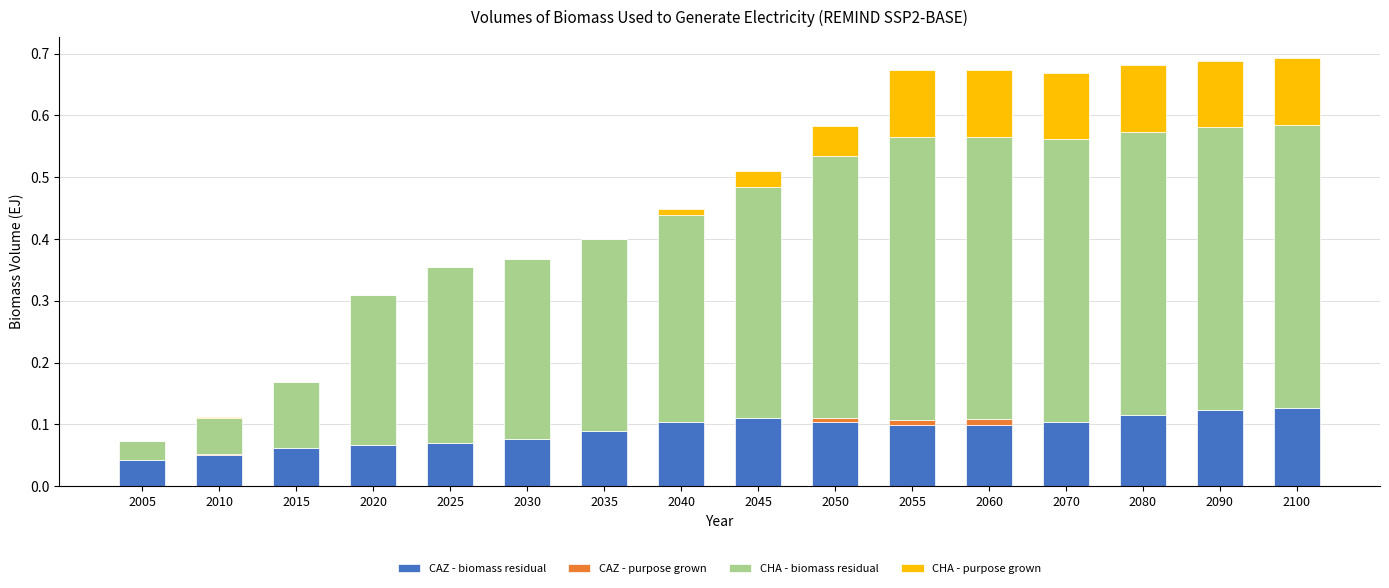

The value of CAZ - biomass residual at 2060 is 0.1. True or false?

True